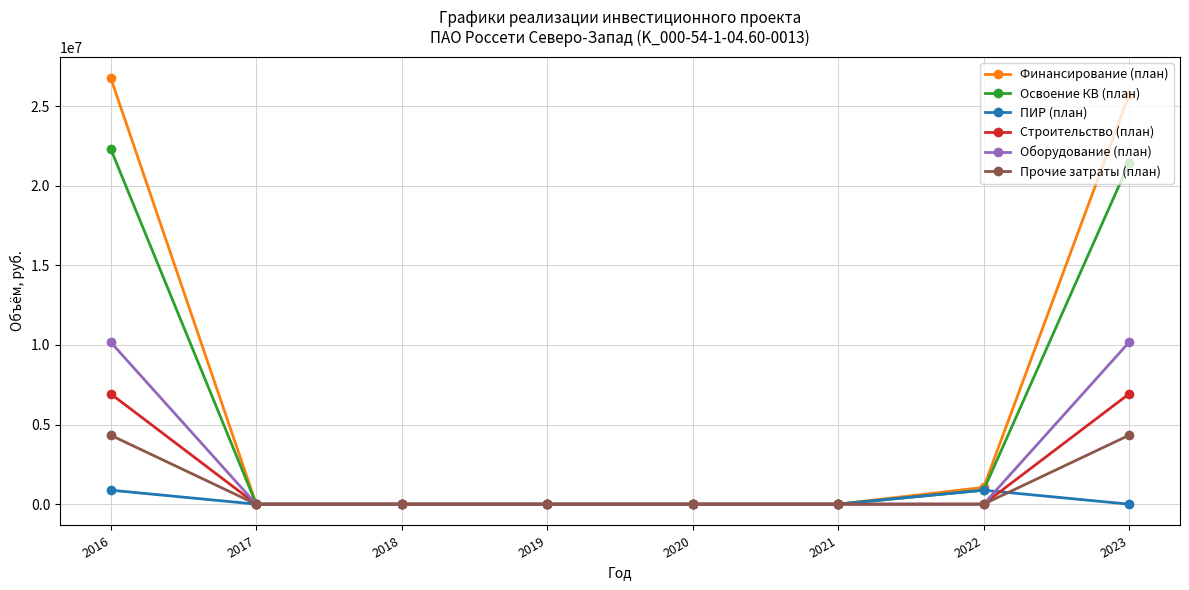

How many data points in Оборудование (план) are above 0?

2